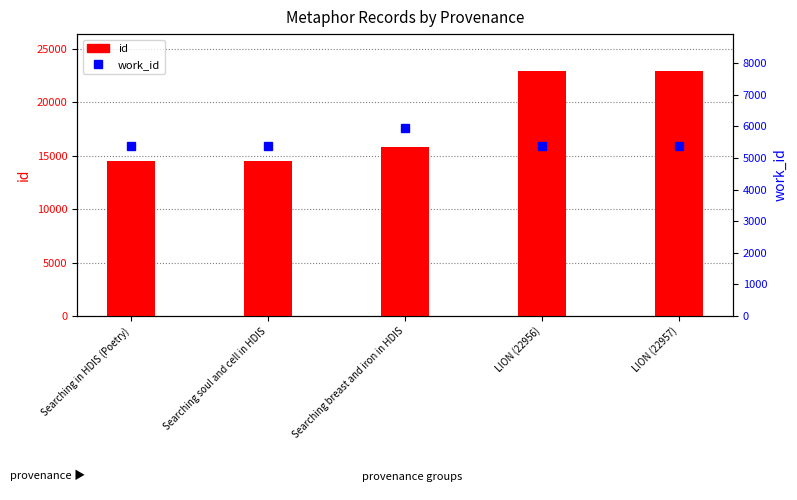

What is the label of the 1st bar from the right?

LION (22957)